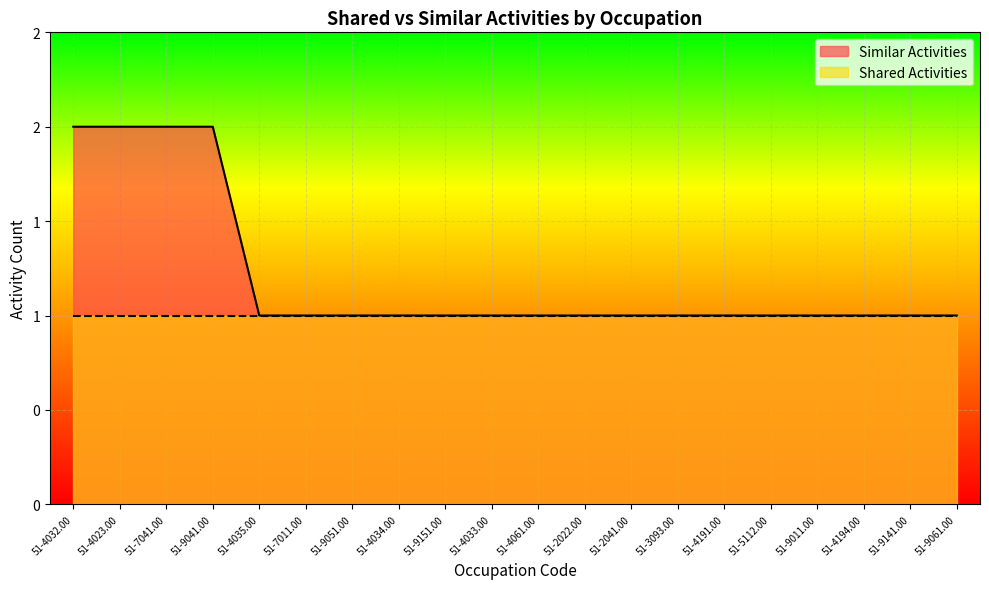

True or false: the data shows 1 at 51-9061.00.

True